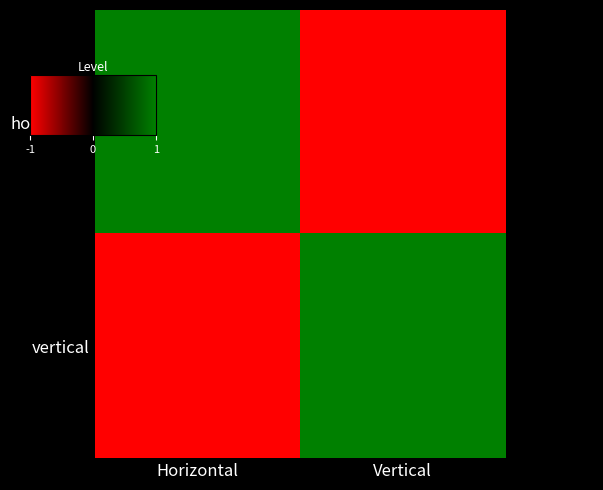

Between Horizontal and Vertical, which is larger?

Horizontal